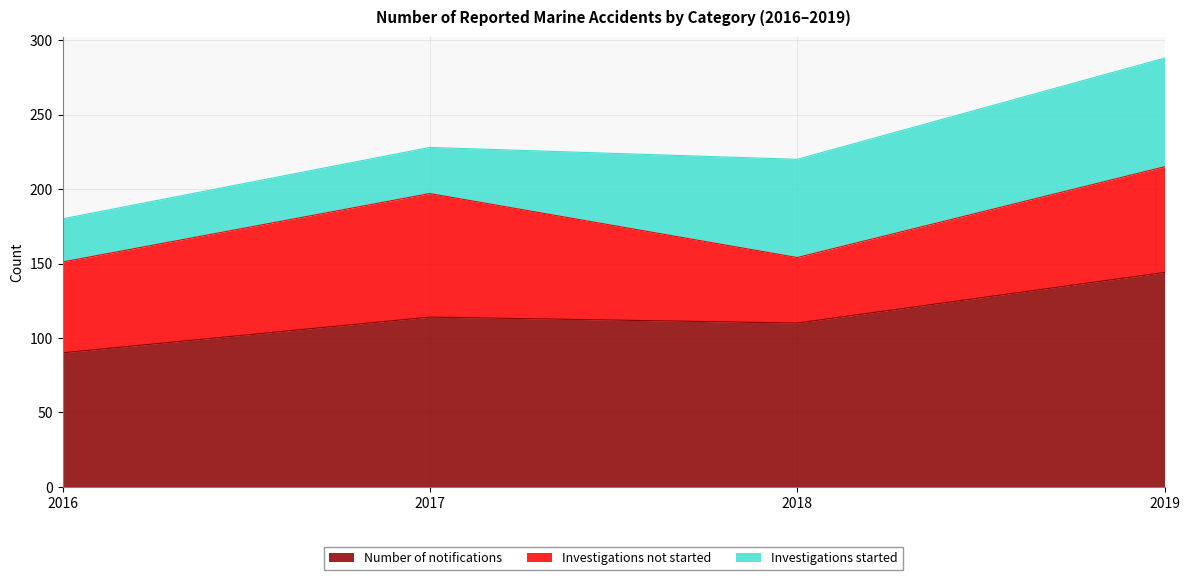

The value of Investigations started at 2018 is 66. True or false?

True